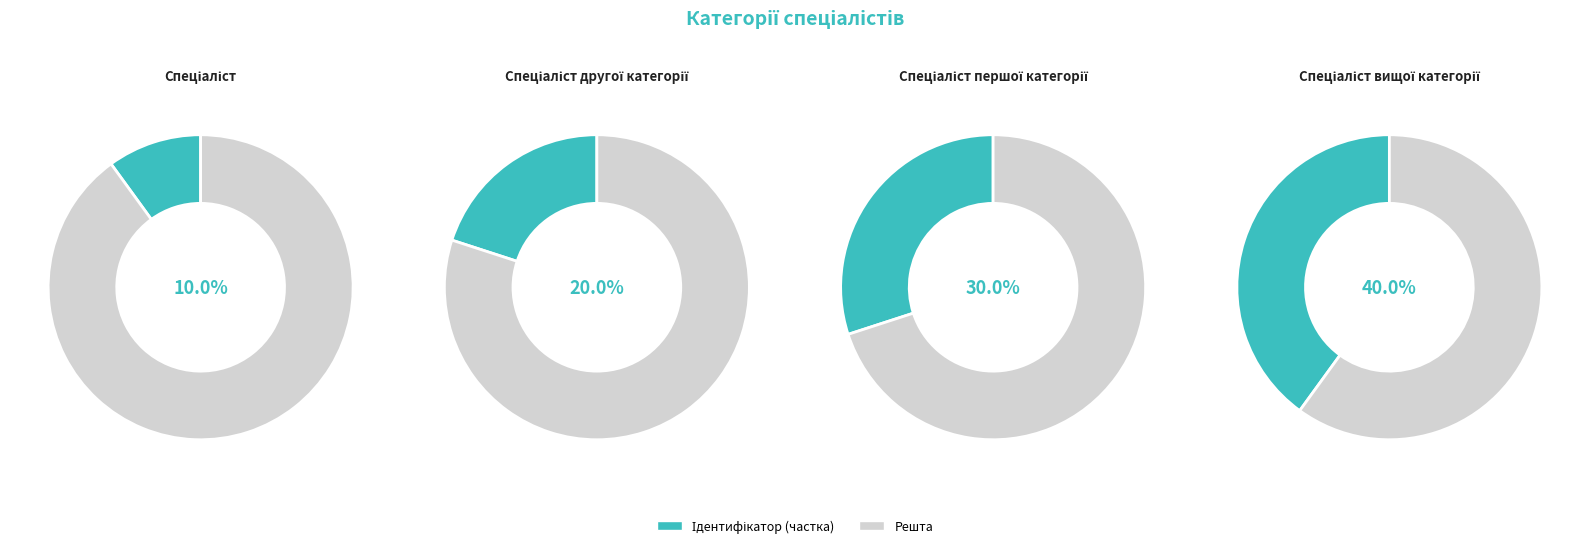

The Спеціаліст другої категорії slice represents 20% of the pie. True or false?

True